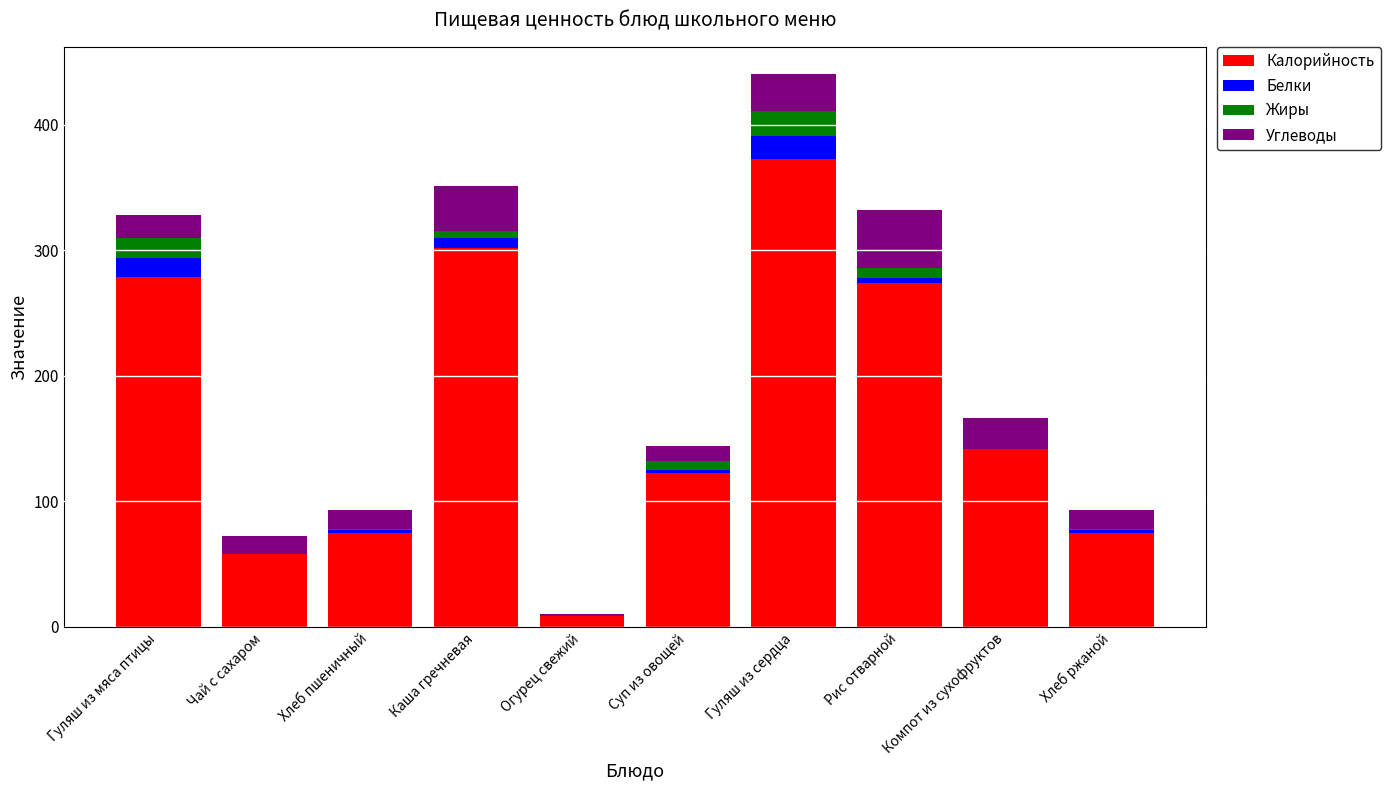

What is the maximum value for Калорийность?

372.5